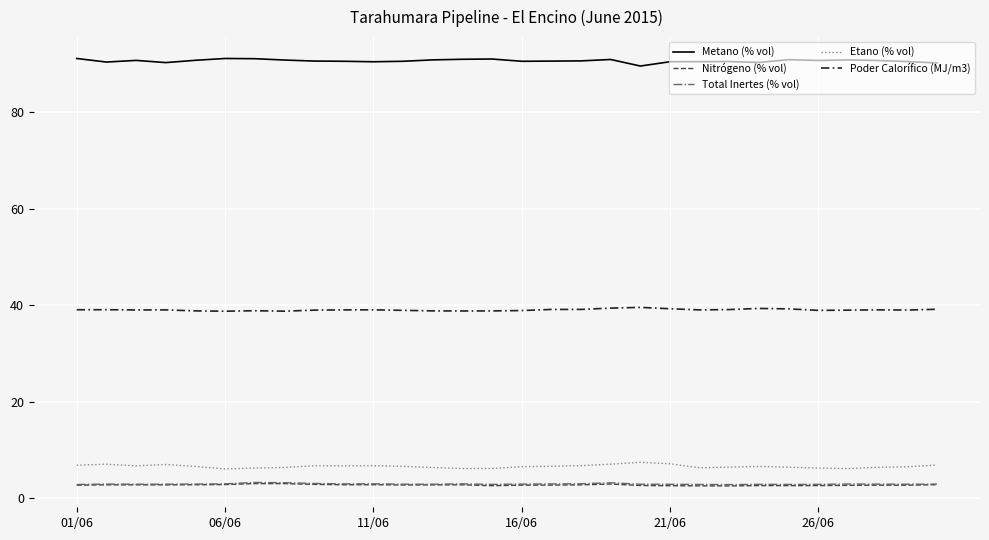

What is the maximum value shown in the chart?

91.1